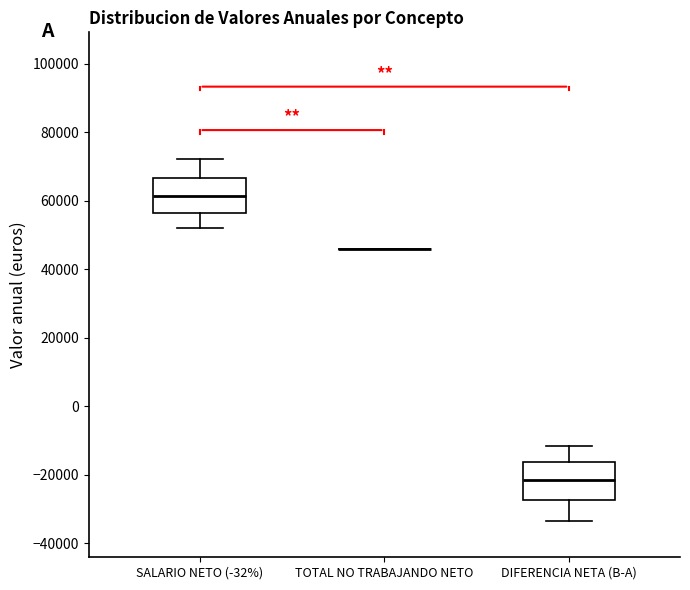

Reading left to right, transcribe this box plot: for each box, give where its median line is, the range the box spans, and where its two whiskers end, as read against the y-axis. The values are not printed on the chart, so give them approximately, as read against the axis.

SALARIO NETO (-32%): median 62000, box 56000 to 66000, whiskers 52000 to 72000
TOTAL NO TRABAJANDO NETO: box collapsed to a line at 46000, whiskers 46000 to 46000
DIFERENCIA NETA (B-A): median -22000, box -28000 to -16000, whiskers -34000 to -12000